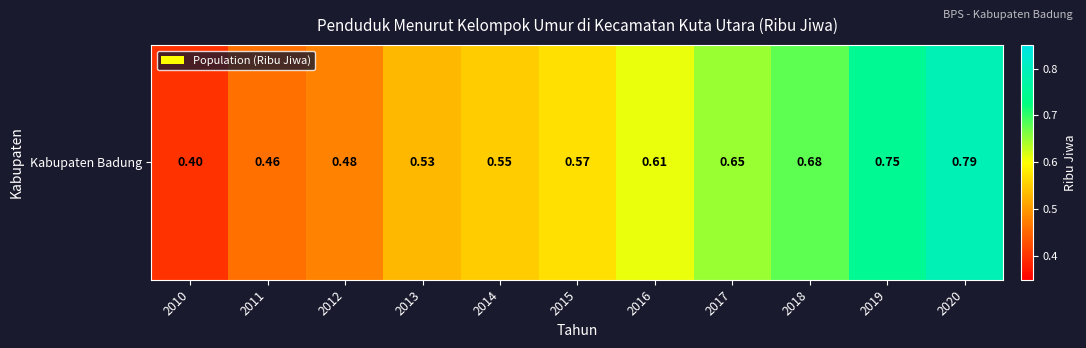

How many categories are shown in the chart?

11